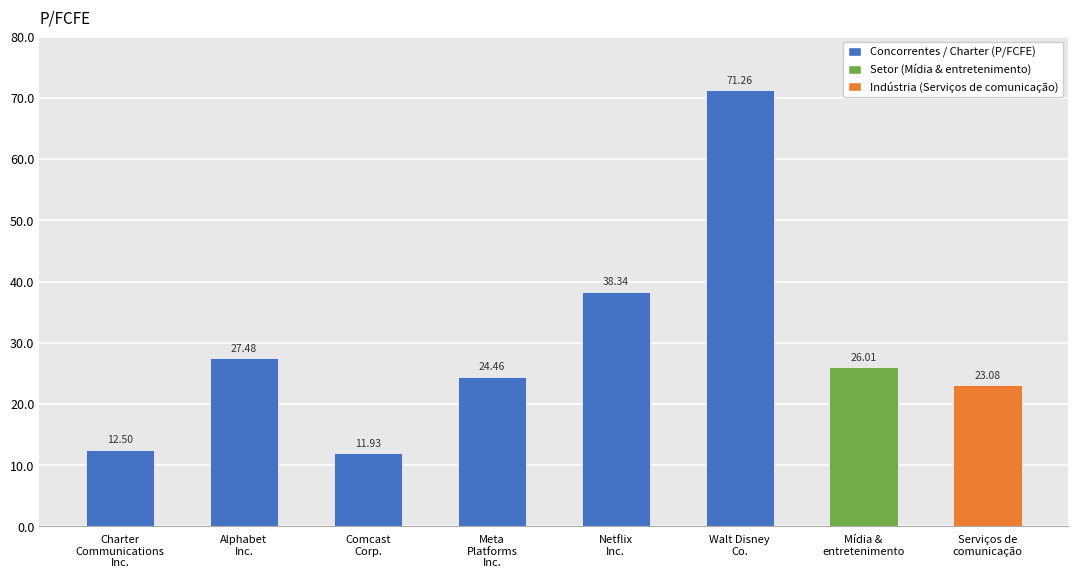

Rank the categories by value from highest to lowest.

Walt Disney
Co., Netflix
Inc., Alphabet
Inc., Mídia &
entretenimento, Meta
Platforms
Inc., Serviços de
comunicação, Charter
Communications
Inc., Comcast
Corp.